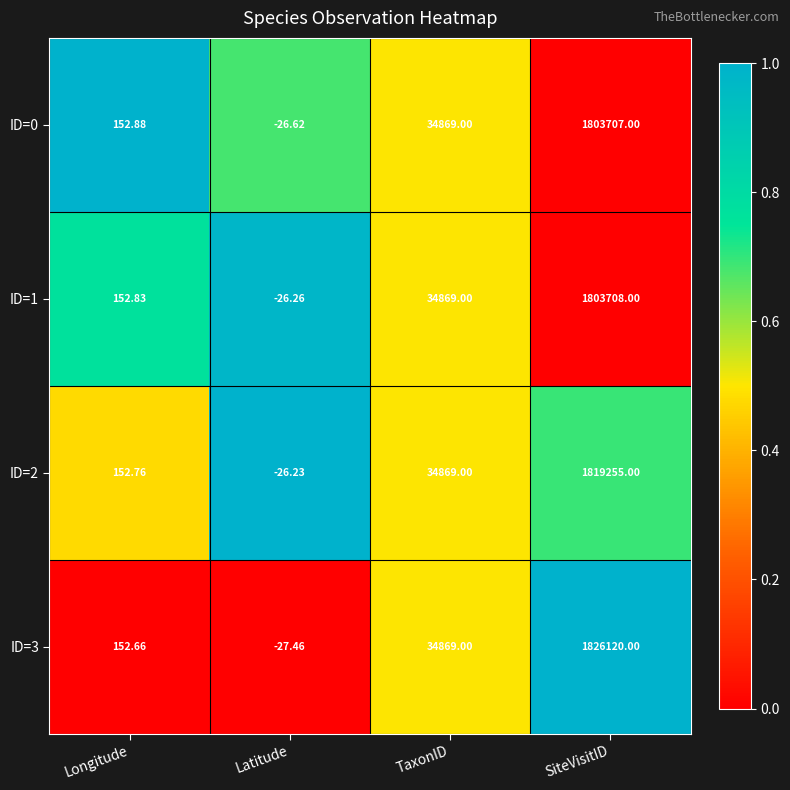

At which category does the chart reach its peak across all series?

SiteVisitID